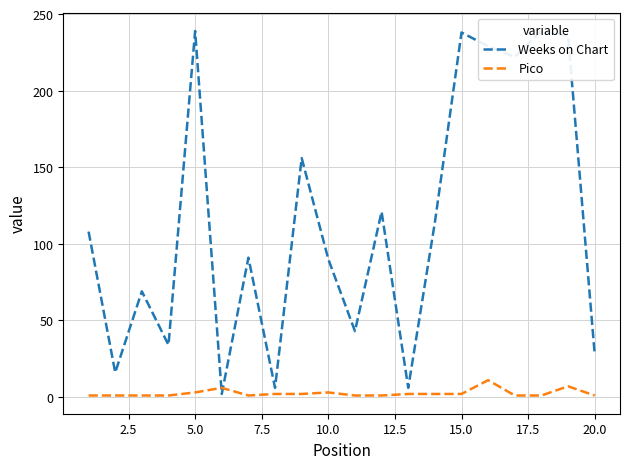

What are all the series names shown in the legend?

Weeks on Chart, Pico